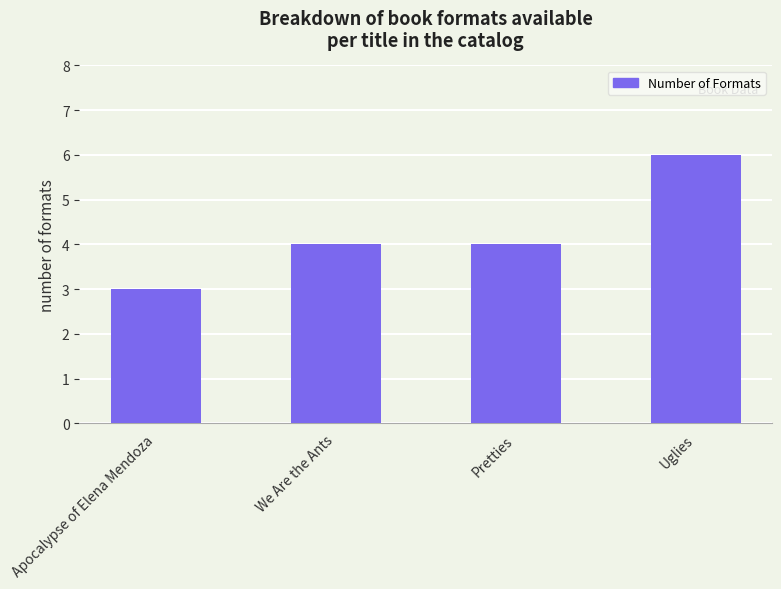

What is the difference between the second highest and minimum values?

1